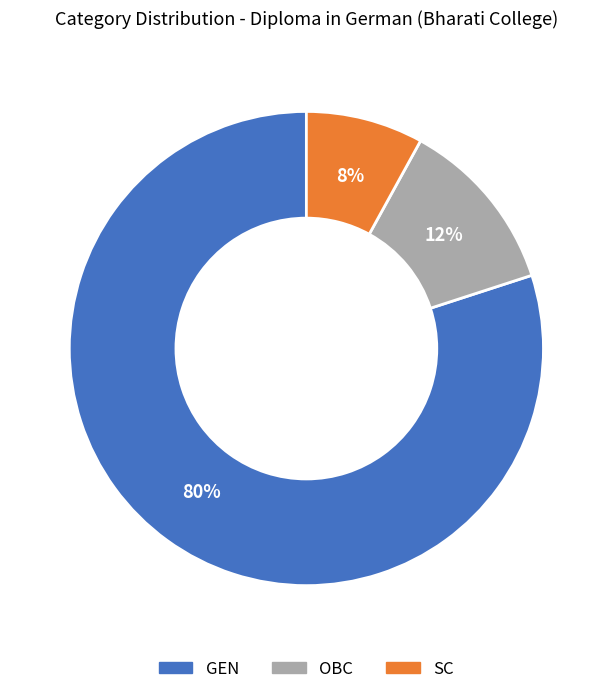

What is the ratio of the value at SC to the value at GEN?

0.1